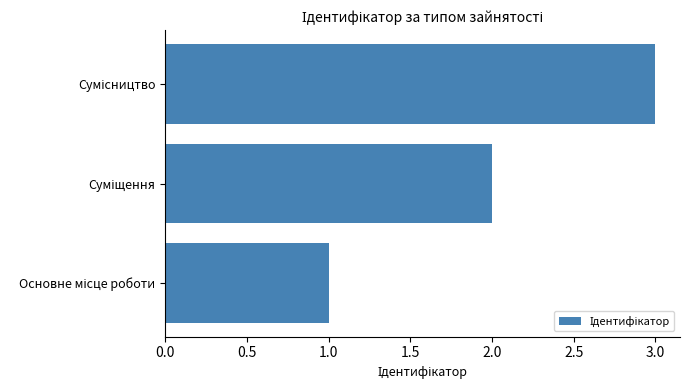

What is the greatest value displayed?

3